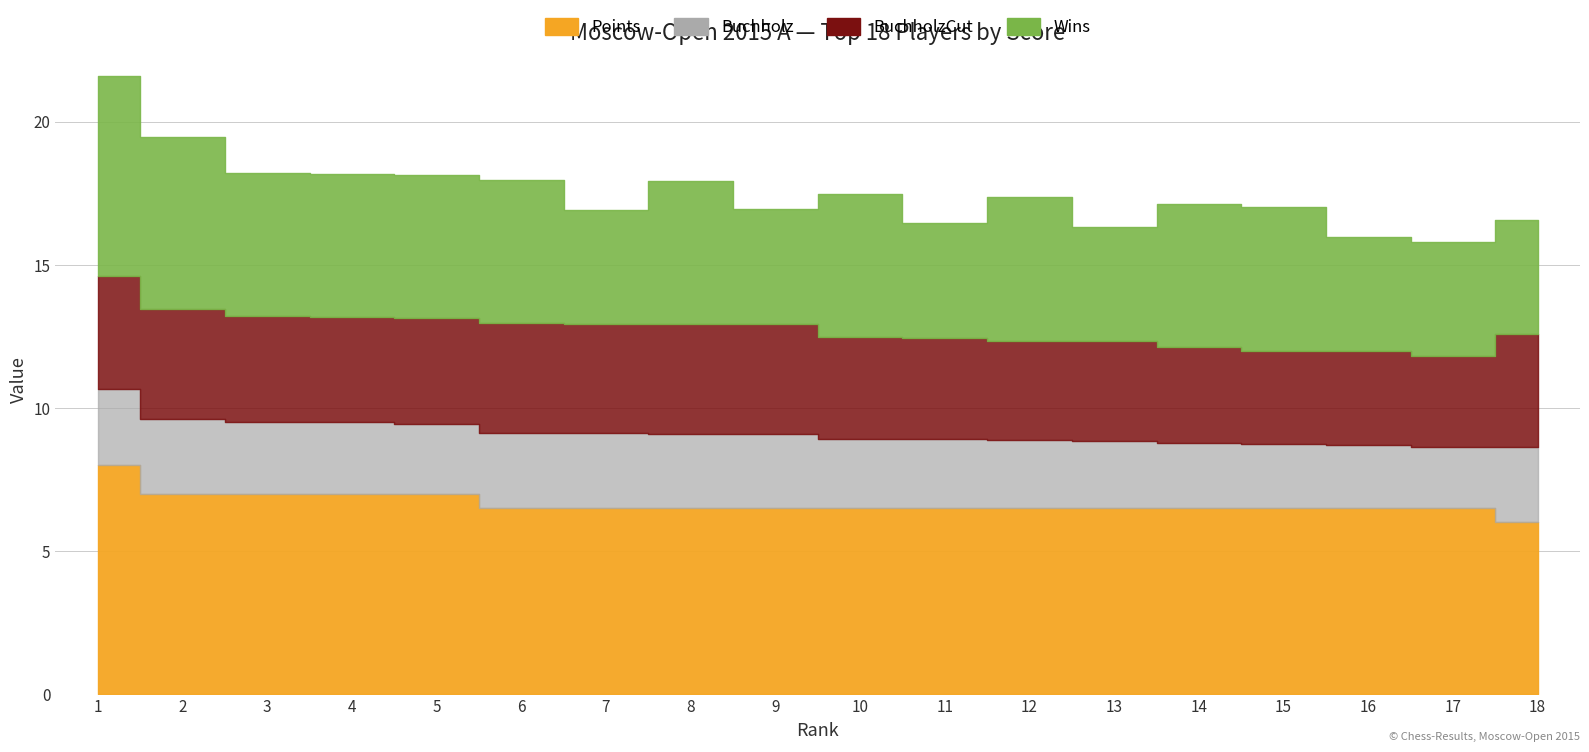

List the labels in order of BuchholzCut value, largest first.

1, 18, 2, 6, 8, 9, 7, 3, 4, 5, 10, 11, 12, 13, 14, 15, 16, 17